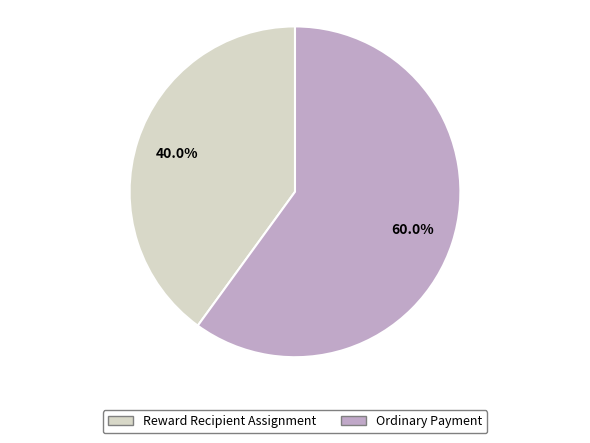

Does Reward Recipient Assignment represent more than half of the total?

No